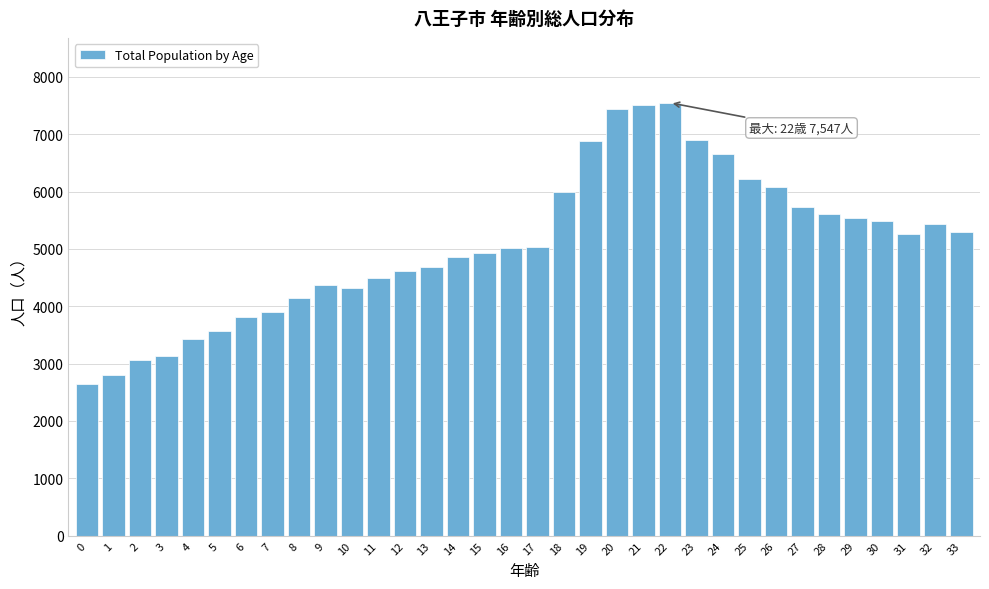

Is it true that the value at 6 is 3821?

True